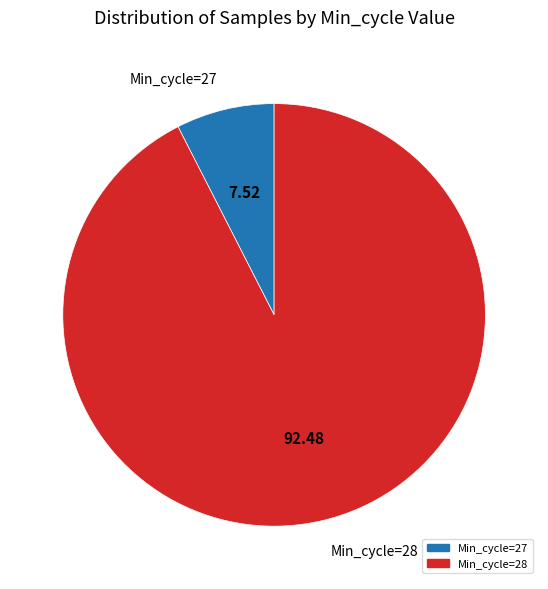

Count the number of slices in the pie.

2